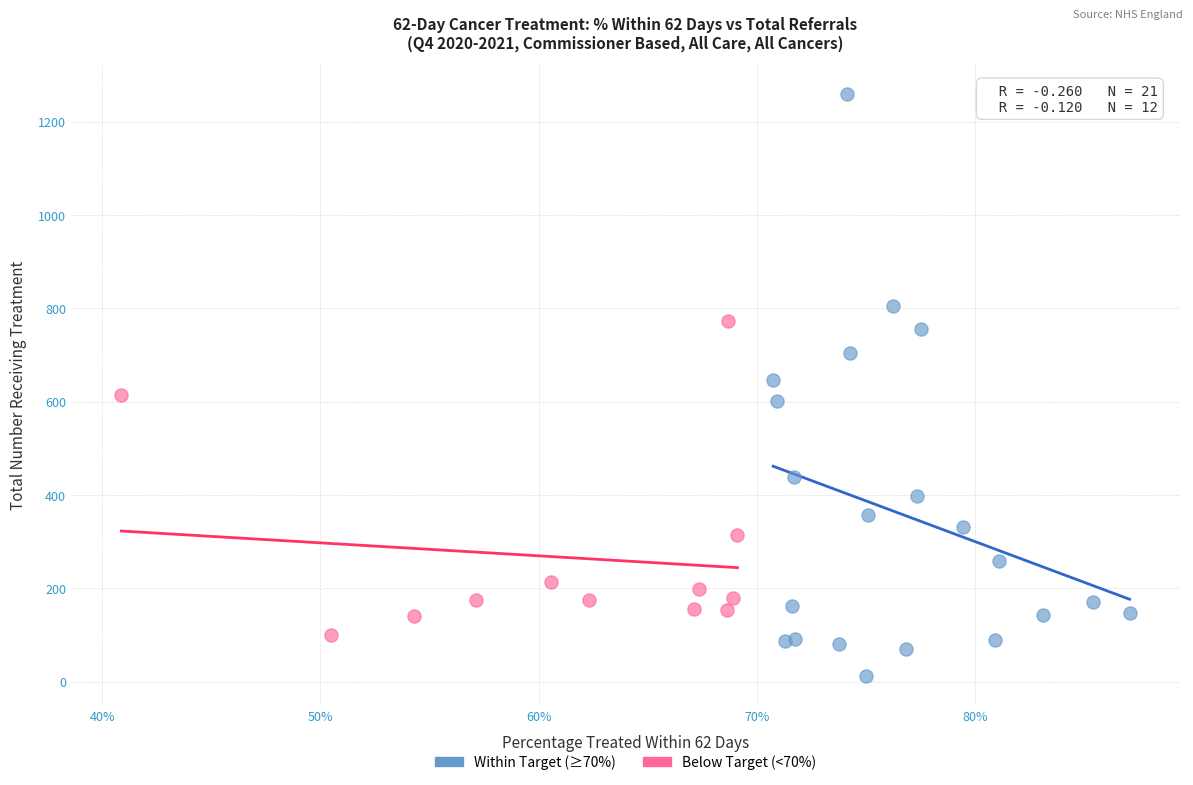

Which series reaches the minimum Y coordinate?

Within Target (≥70%)